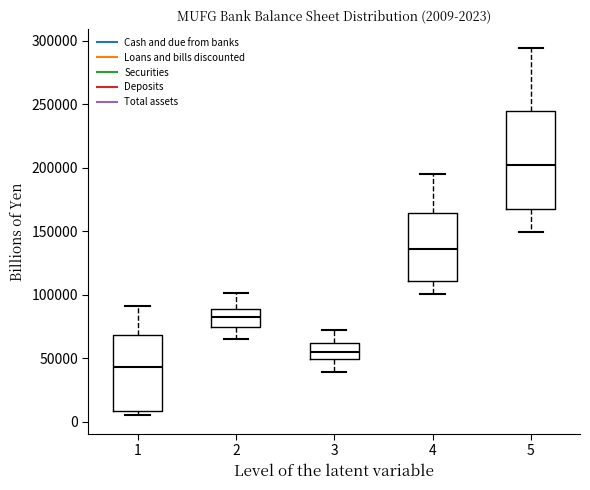

Which box is the tallest, from its lower edge to its upper edge?

5